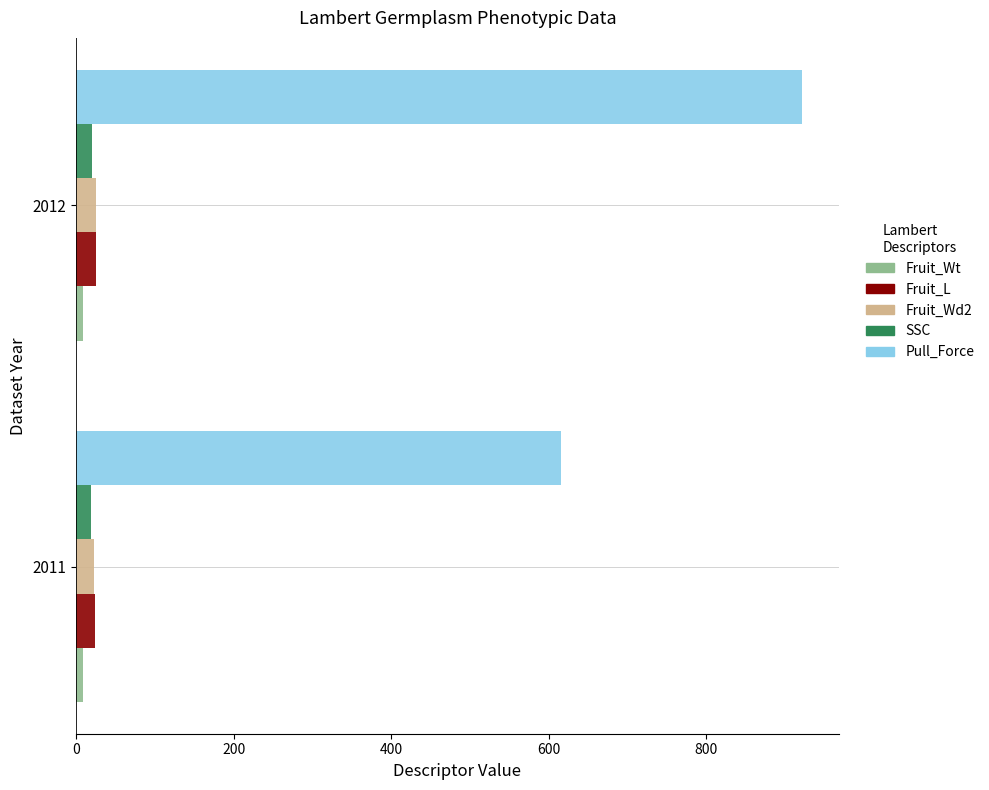

Which category has the highest value across all series?

2012